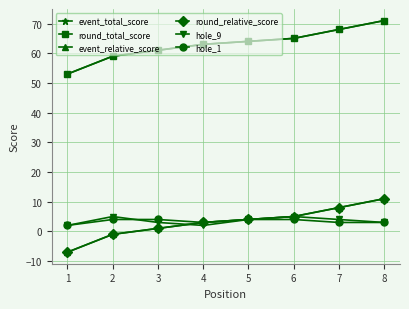

At which label does hole_1 reach its peak?

2